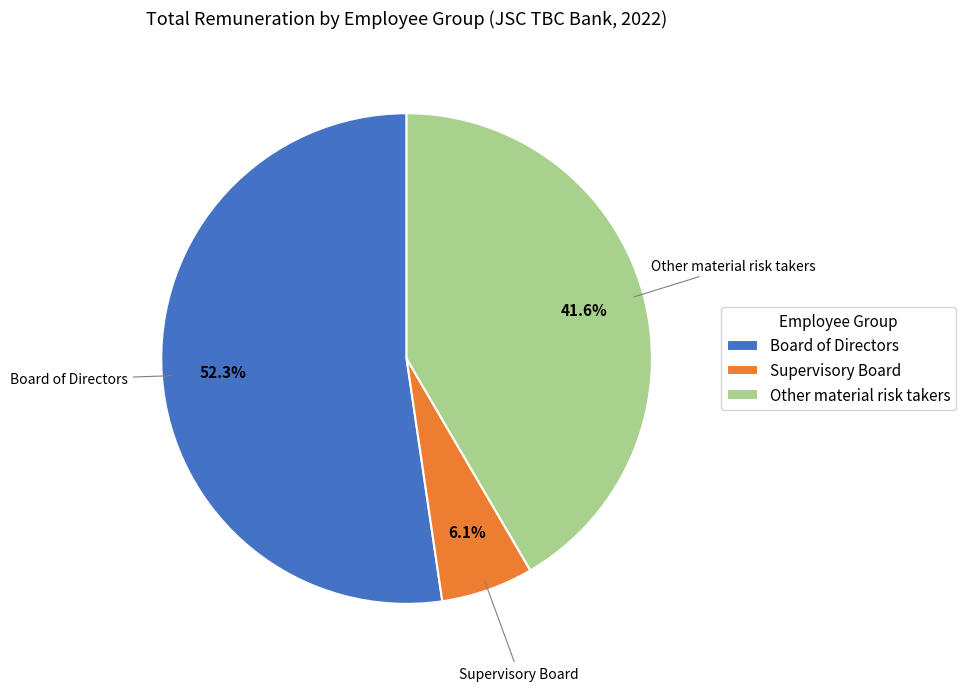

True or false: Board of Directors accounts for 52% of the total.

True